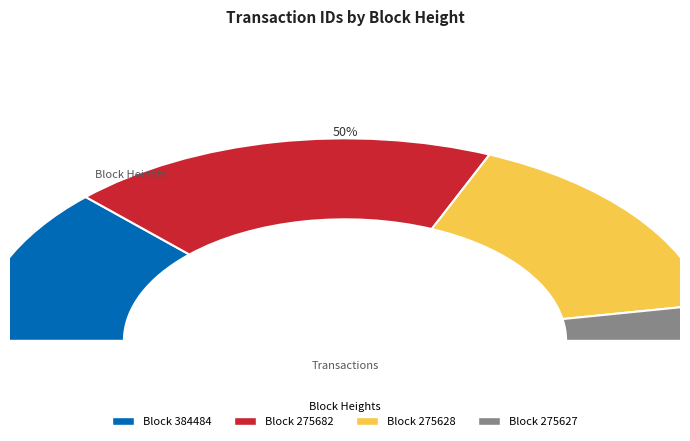

What is the change in value from 275682 to 275628?

-1160206816072348672